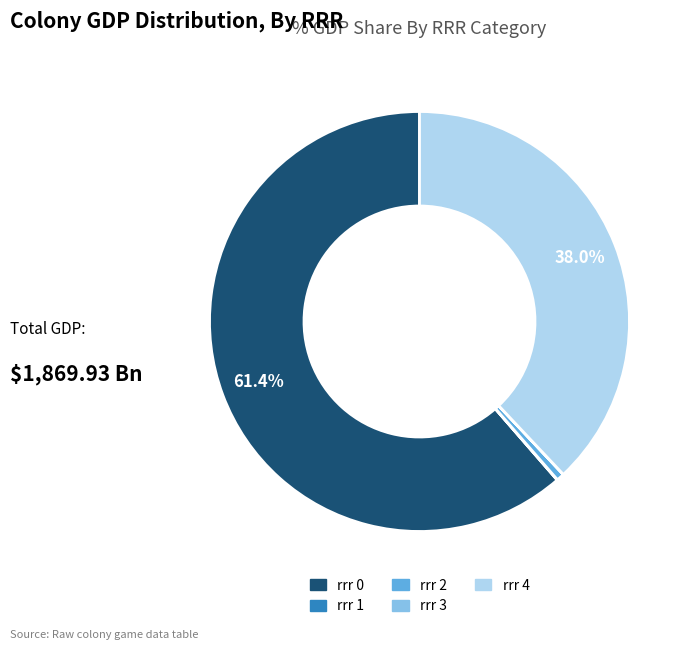

Is there any slice that represents more than half of the pie?

Yes